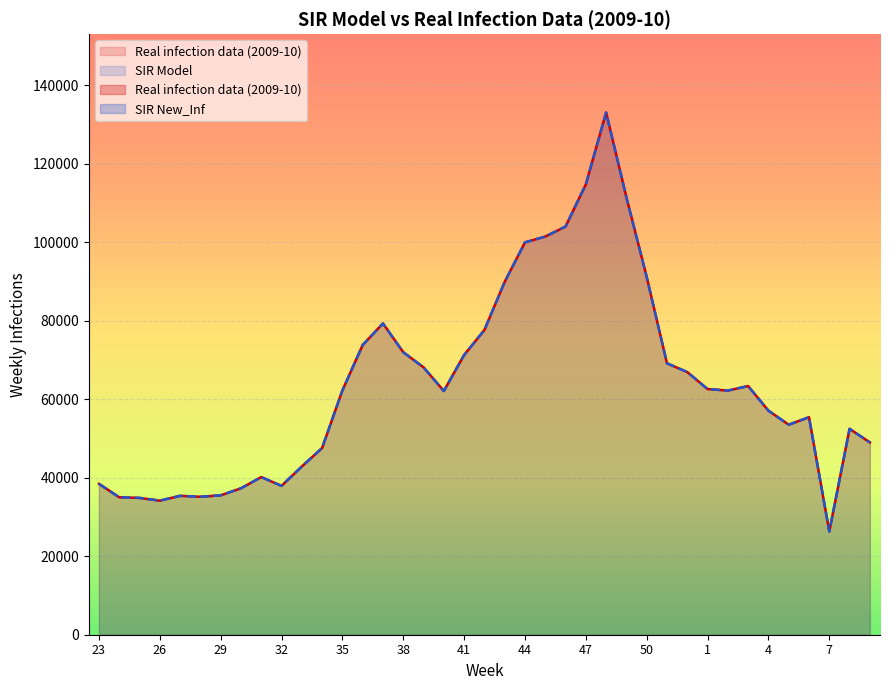

What is the greatest value displayed?

133099.0